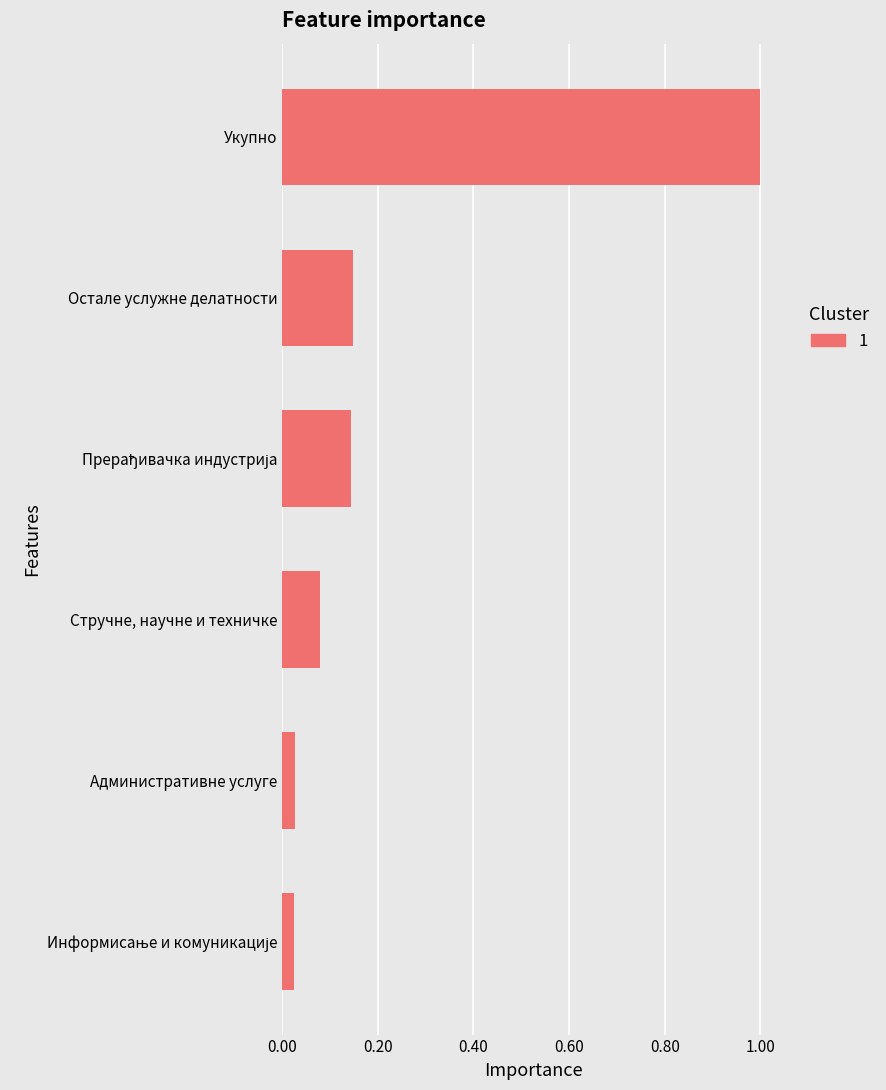

What is the sum of all values?

1.4